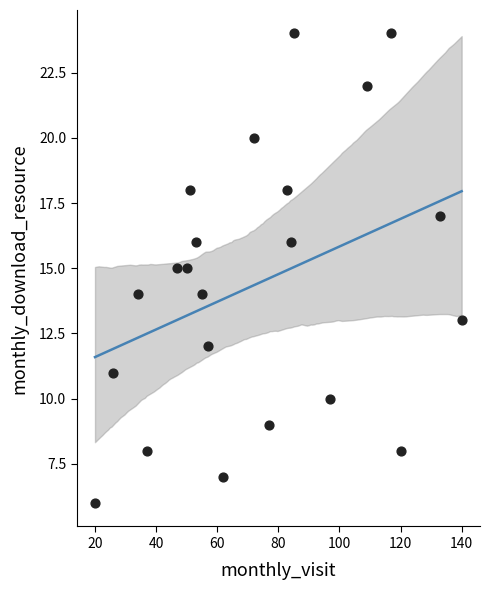

What is the range of Y values (max minus min)?

18